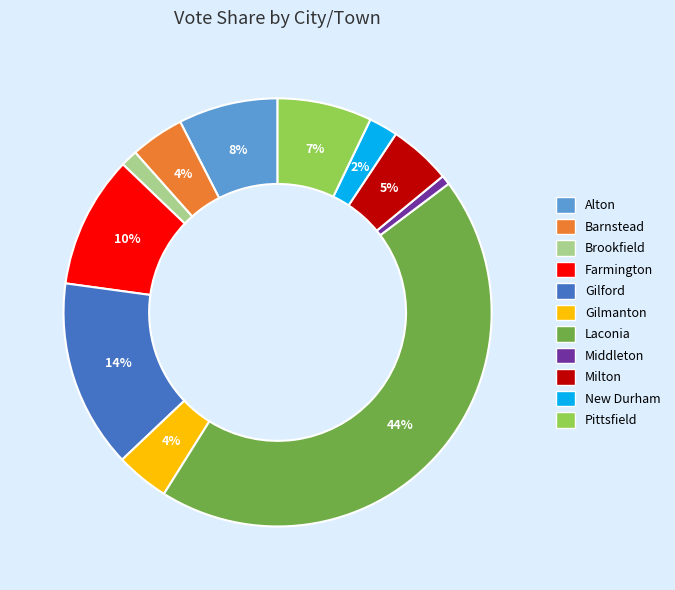

What is the ratio of the value at Milton to the value at Alton?

0.6